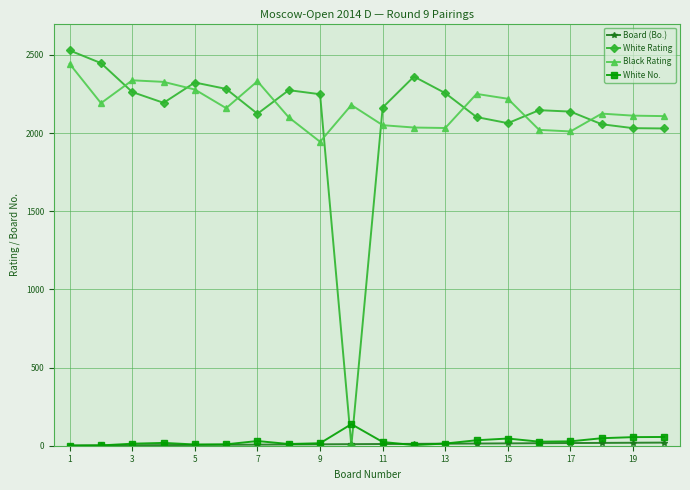

What is the greatest value displayed?

2528